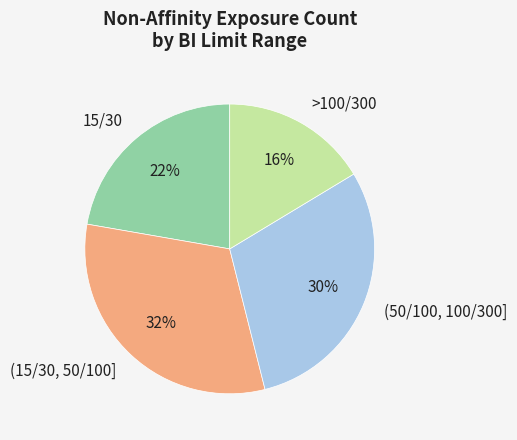

What percentage is the (15/30, 50/100] slice, to the nearest percent?

32%